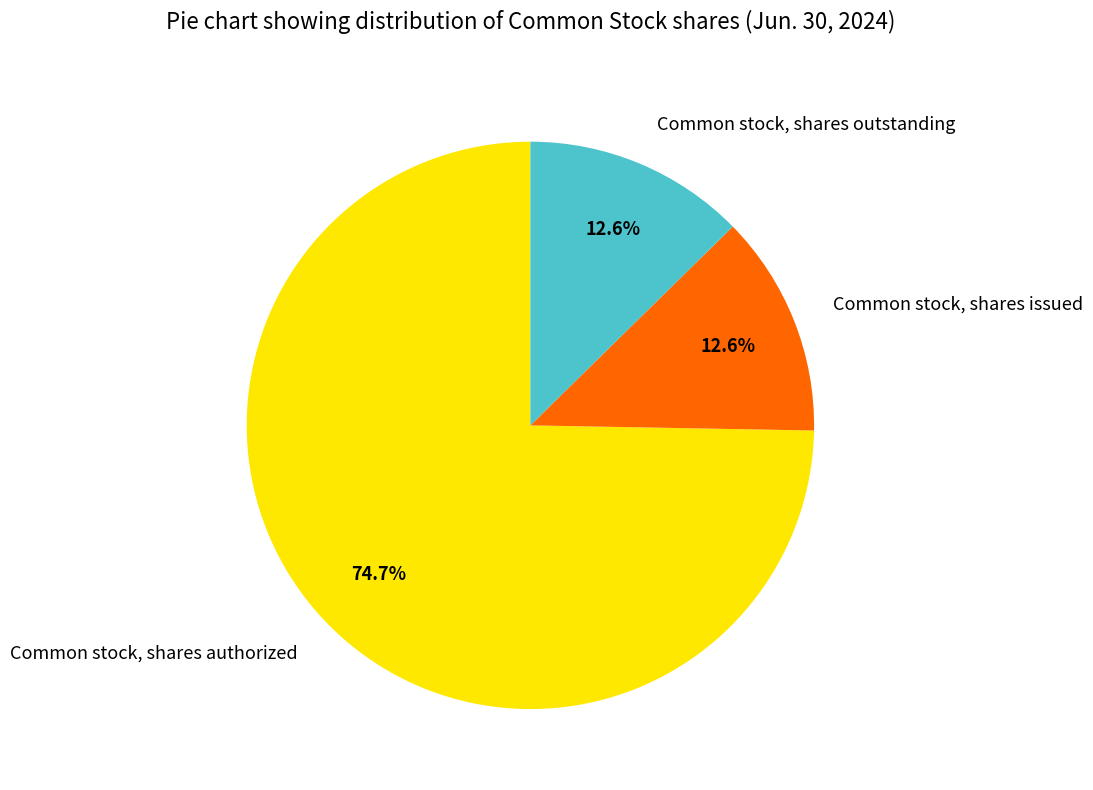

What percentage is the Common stock, shares issued slice, to the nearest percent?

13%